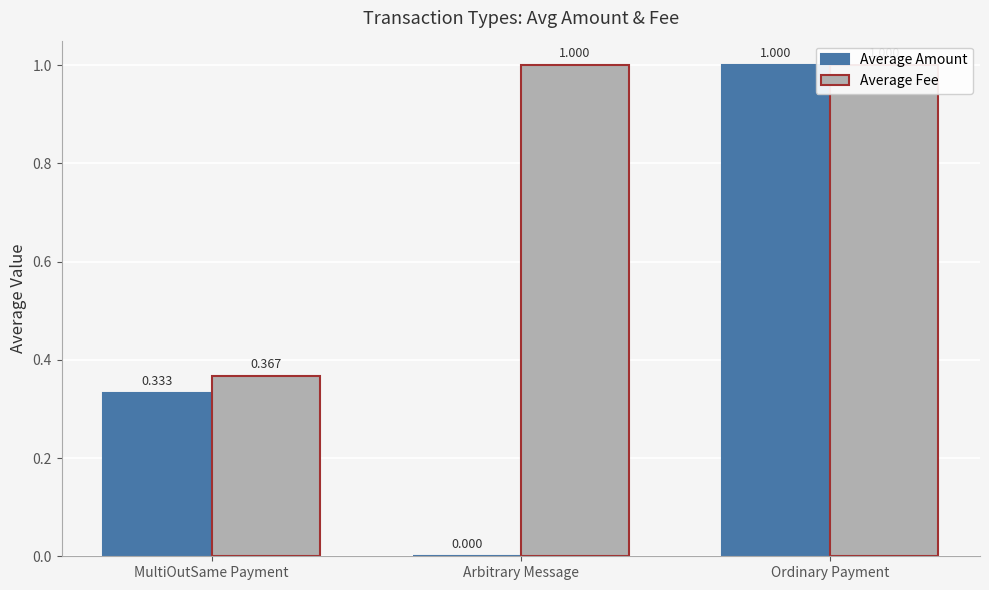

Where is Average Fee nearest to the value 0?

MultiOutSame Payment